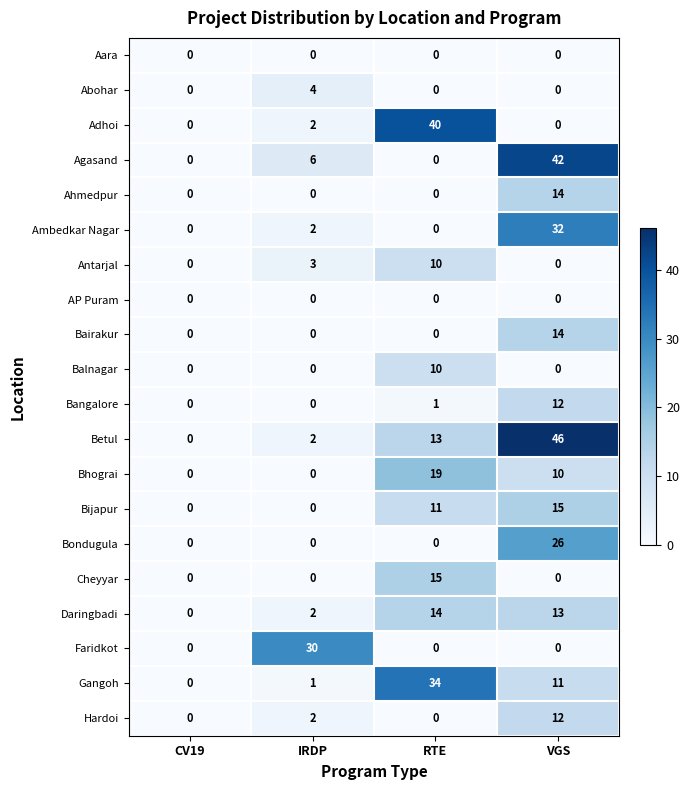

What is the highest value of the Hardoi series?

12